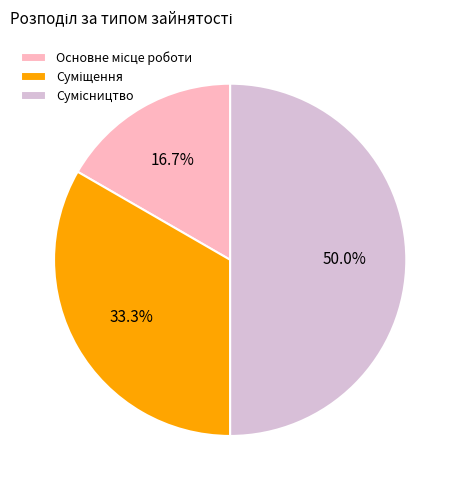

Does any single category account for the majority?

No